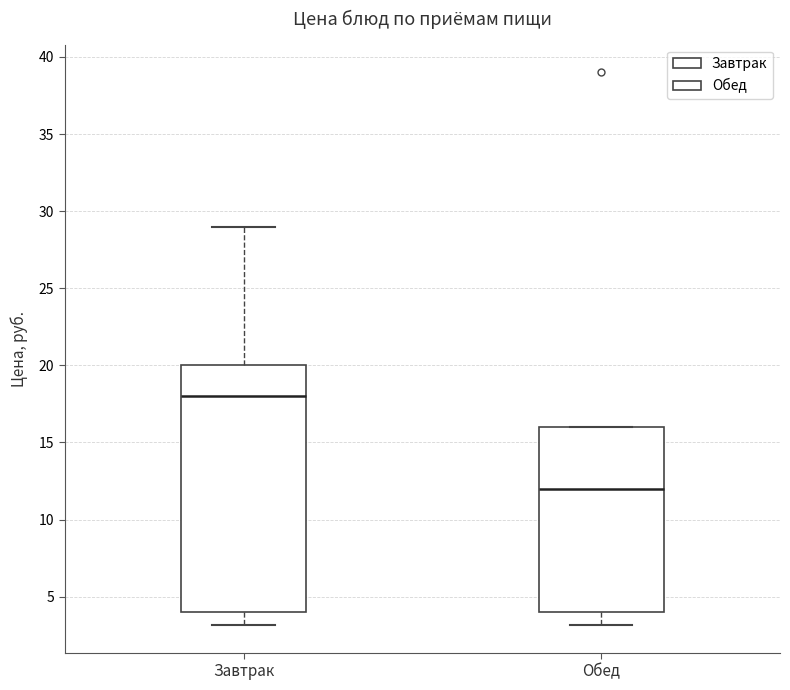

Which box is the tallest, from its lower edge to its upper edge?

Завтрак